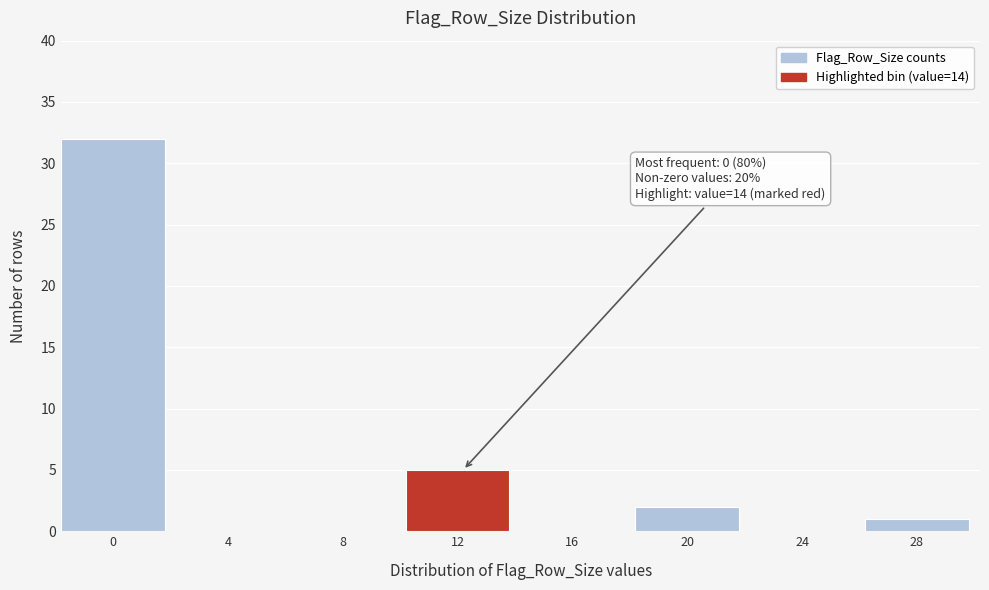

Reading left to right, what are all the values shown in this chart?

0=32	4=0	8=0	12=5	16=0	20=2	24=0	28=1